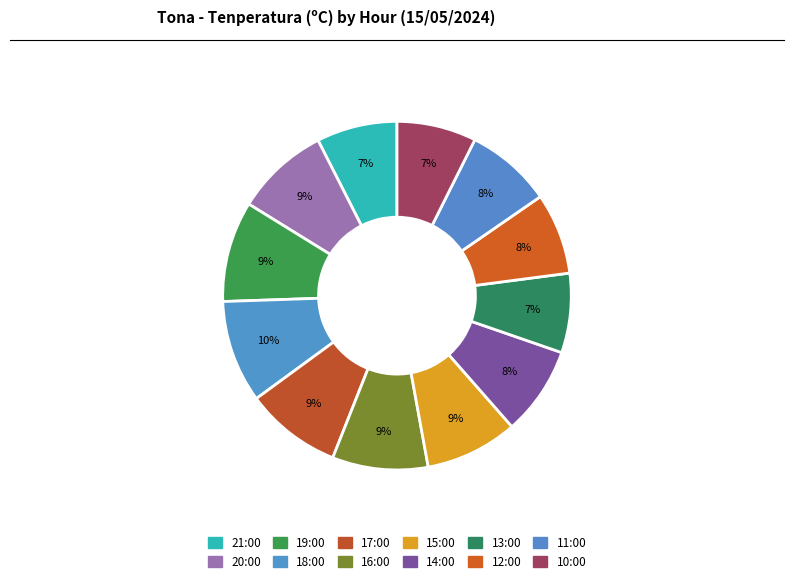

What is the change in value from 16:00 to 13:00?

-2.6